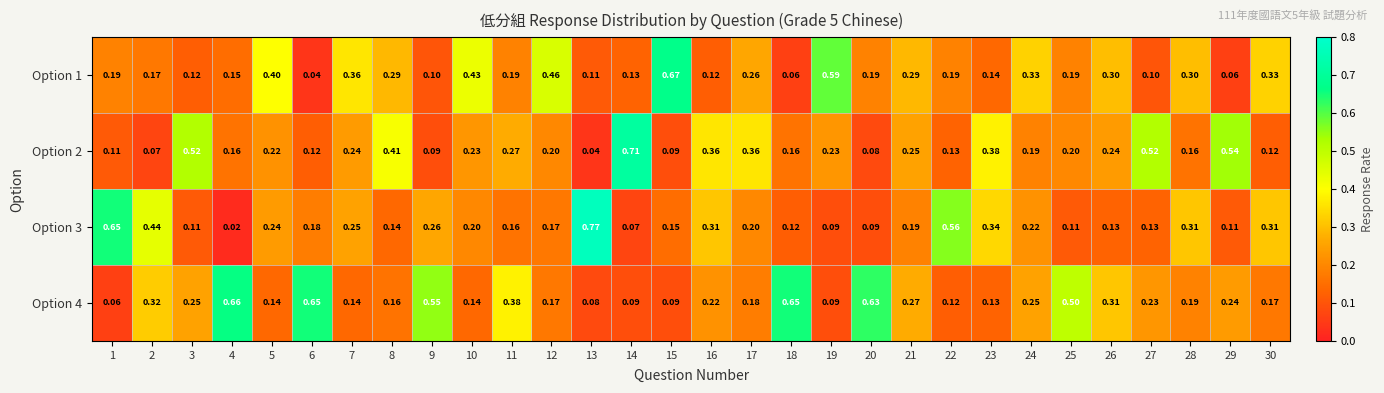

Is the value of Option 1 at 9 greater than the value of Option 3 at 5?

No